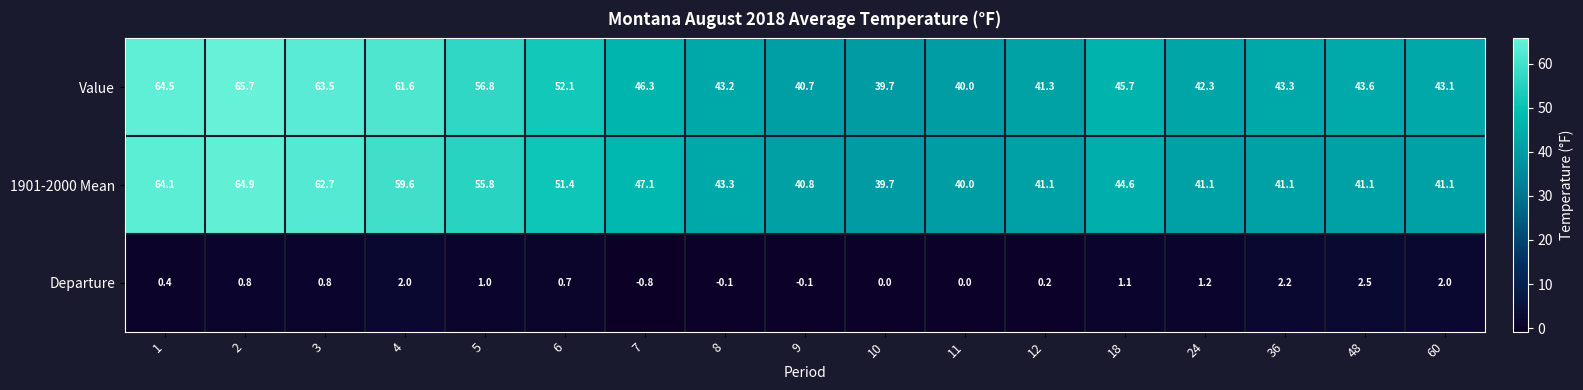

What is the average value of the 1901-2000 Mean series?

48.2